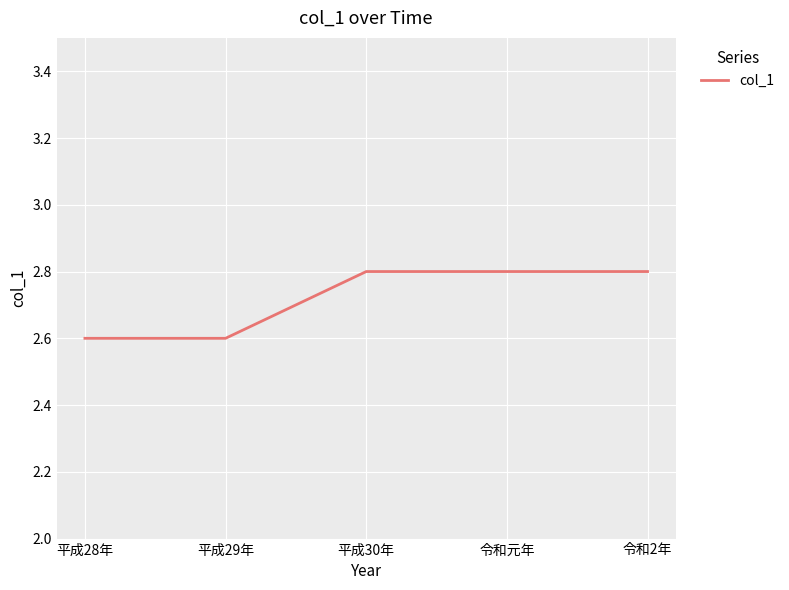

What is the change in value from 平成28年 to 令和2年?

+0.2